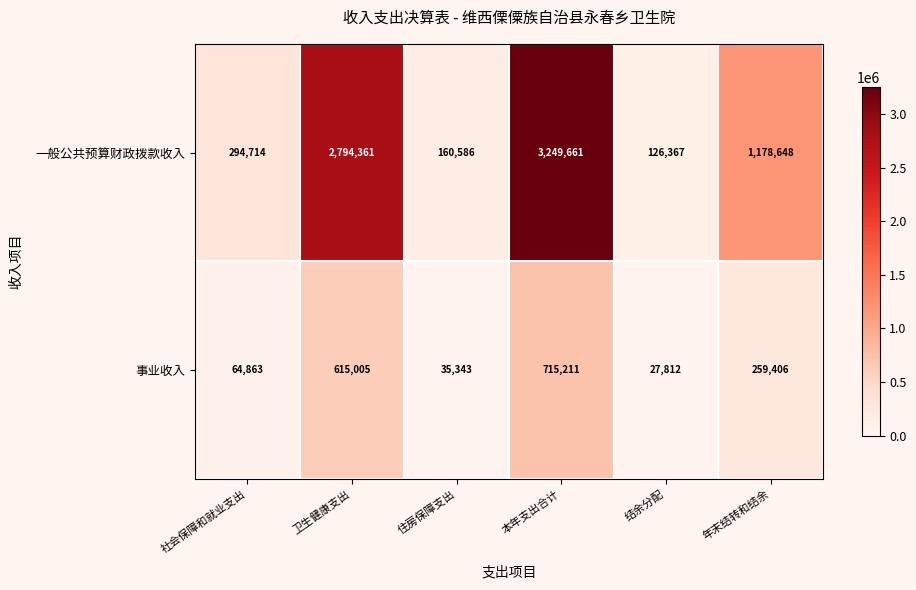

What is the total value across all series at 卫生健康支出?

3409366